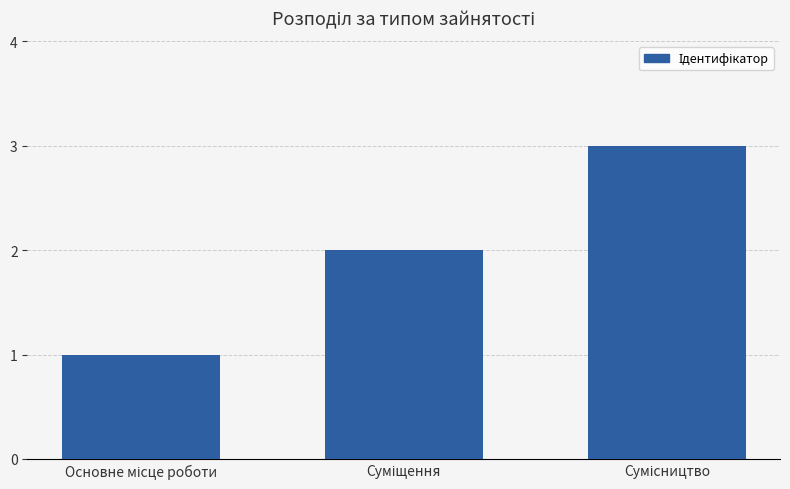

What is the maximum value shown in the chart?

3